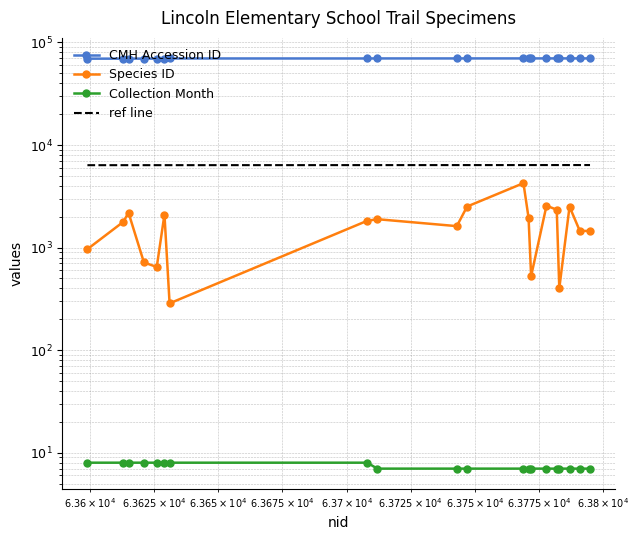

True or false: CMH Accession ID has more than 0 interior local peaks.

False